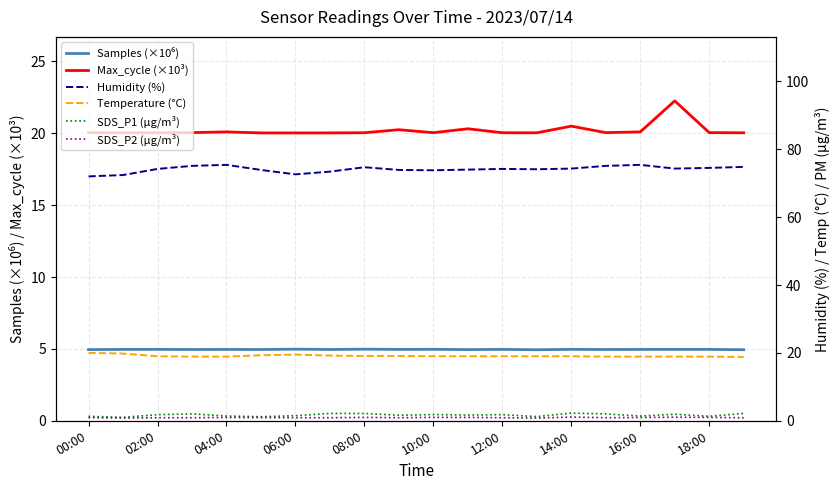

True or false: Max_cycle (×10³) has a value of 20.0 at 18:00.

True